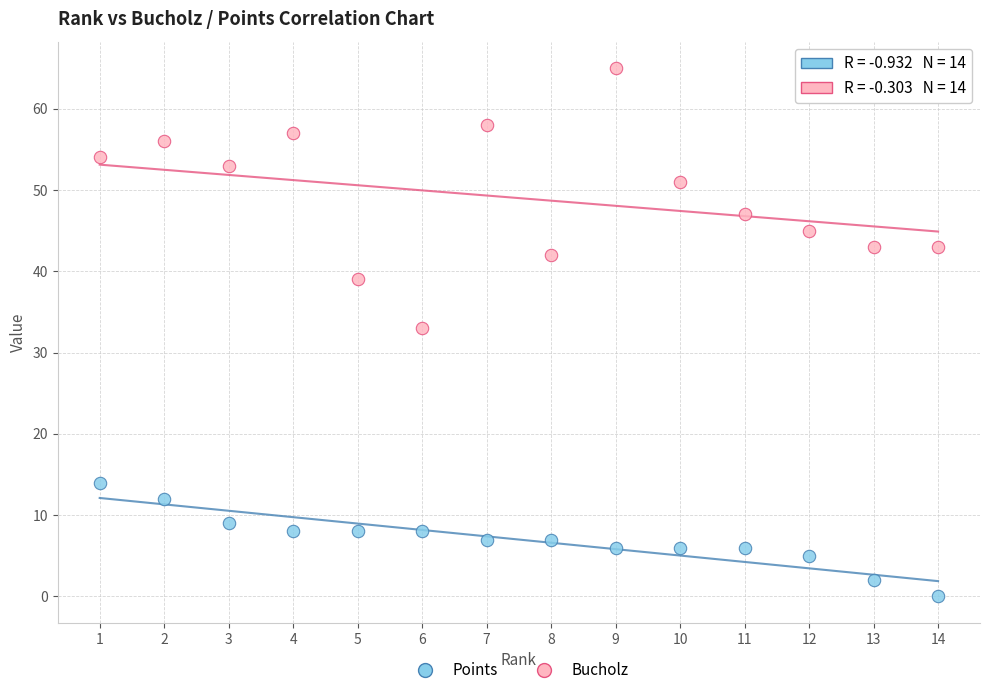

What are all the series names shown in the legend?

Points, Bucholz